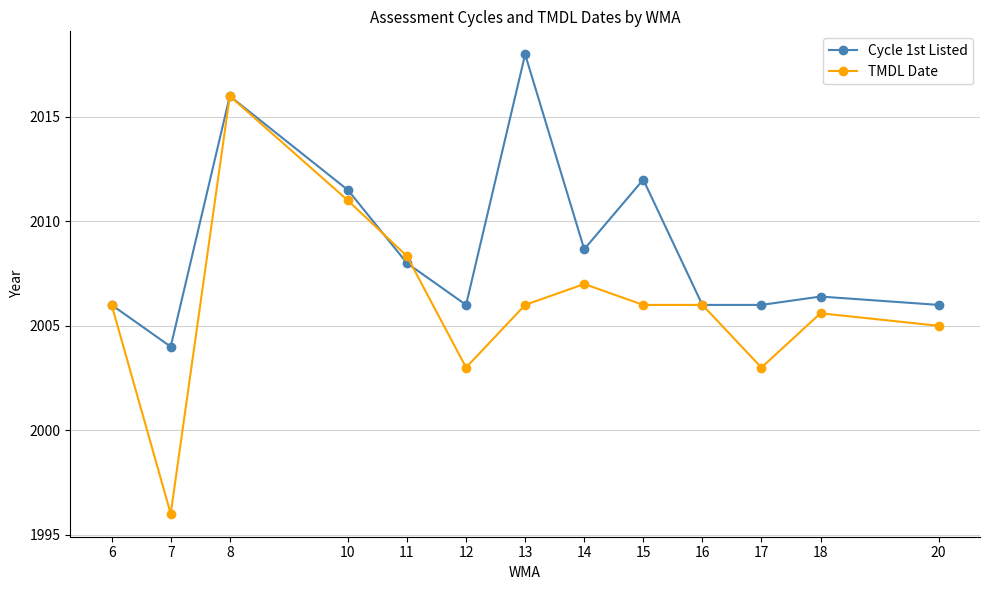

At 20, list the series in order from smallest to largest.

TMDL Date, Cycle 1st Listed